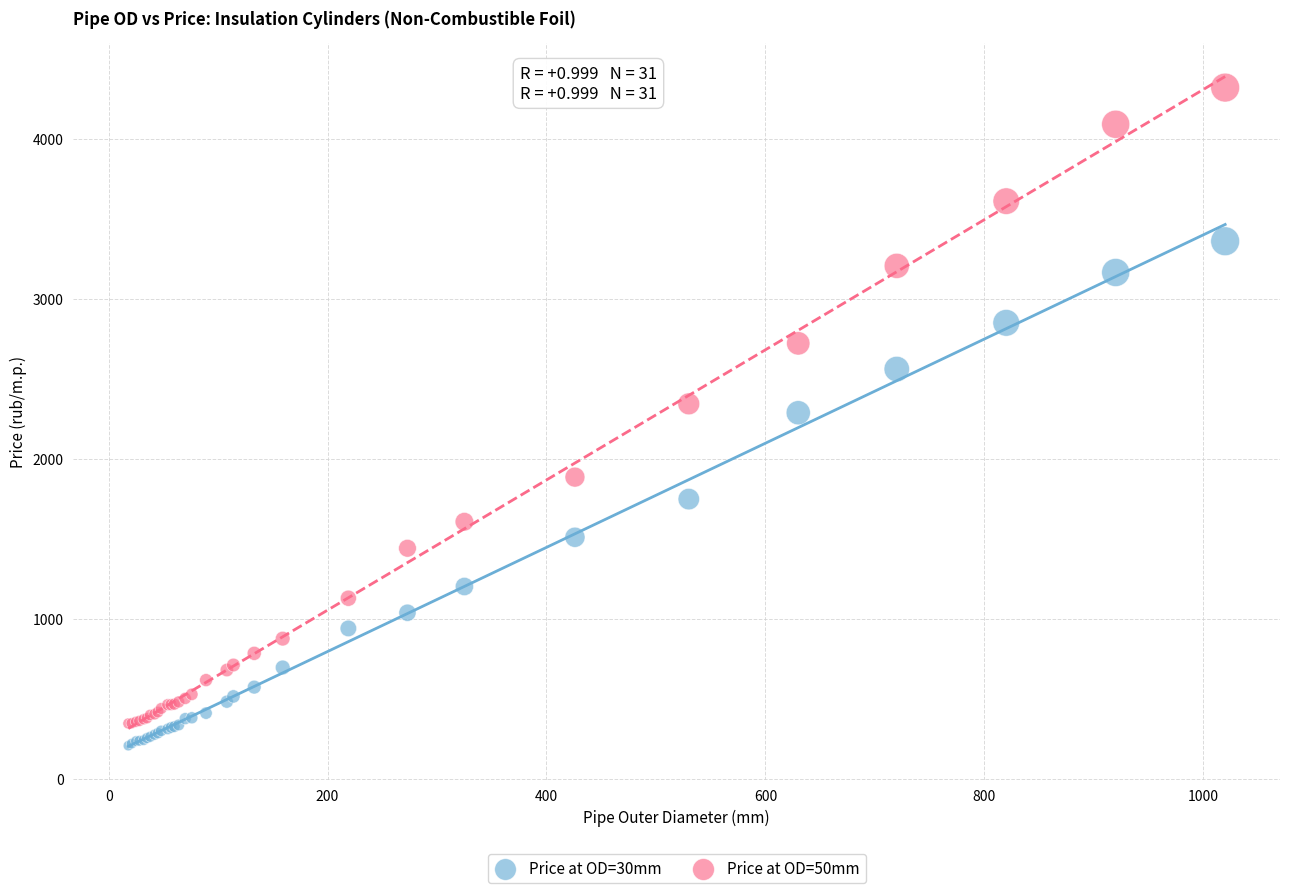

Which series has the largest Y range (max minus min)?

Price at OD=50mm